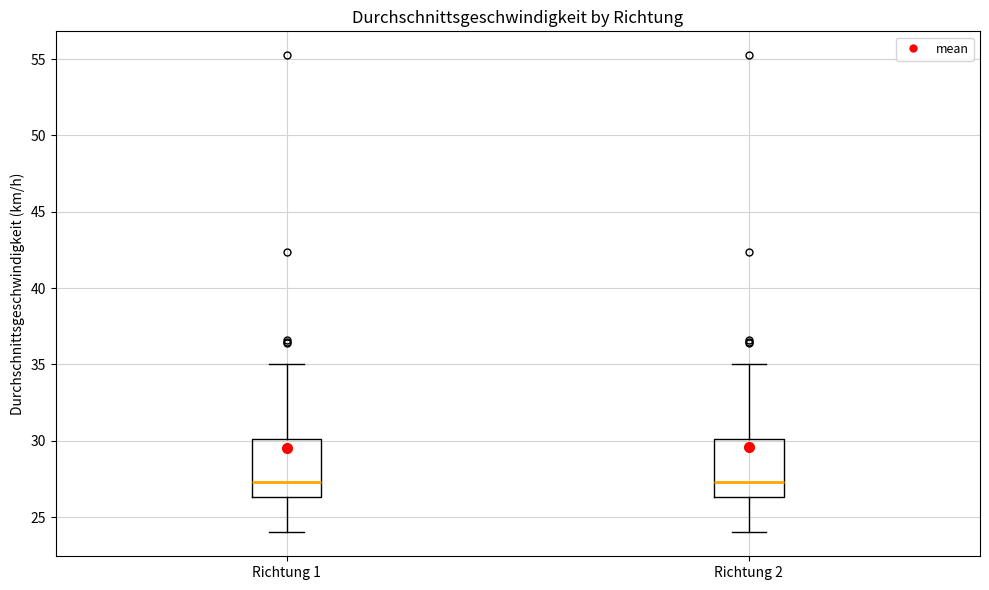

Where does the median line of the box for Richtung 2 sit on the y-axis? The values are not printed on the chart, so give them approximately, as read against the axis.

27.5